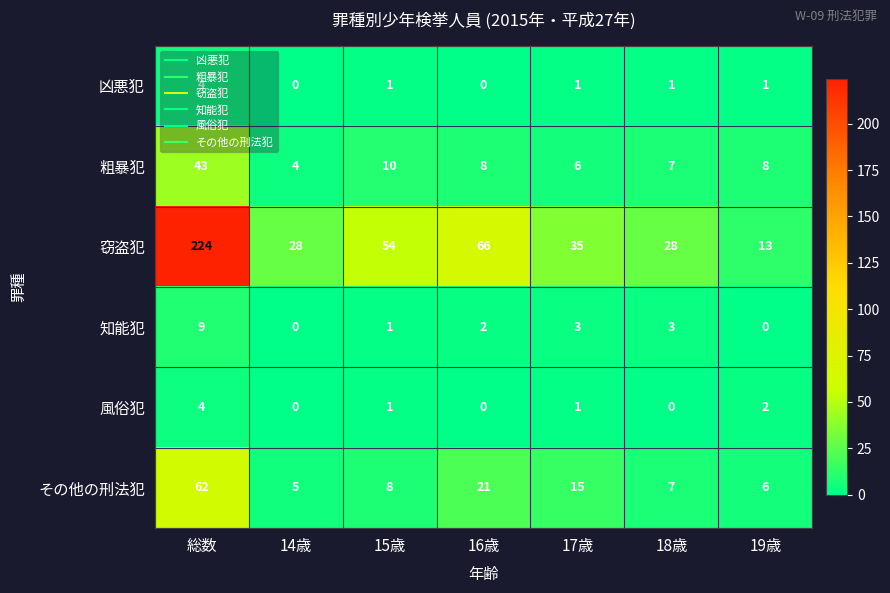

Rank the categories by その他の刑法犯 value from lowest to highest.

14歳, 19歳, 18歳, 15歳, 17歳, 16歳, 総数